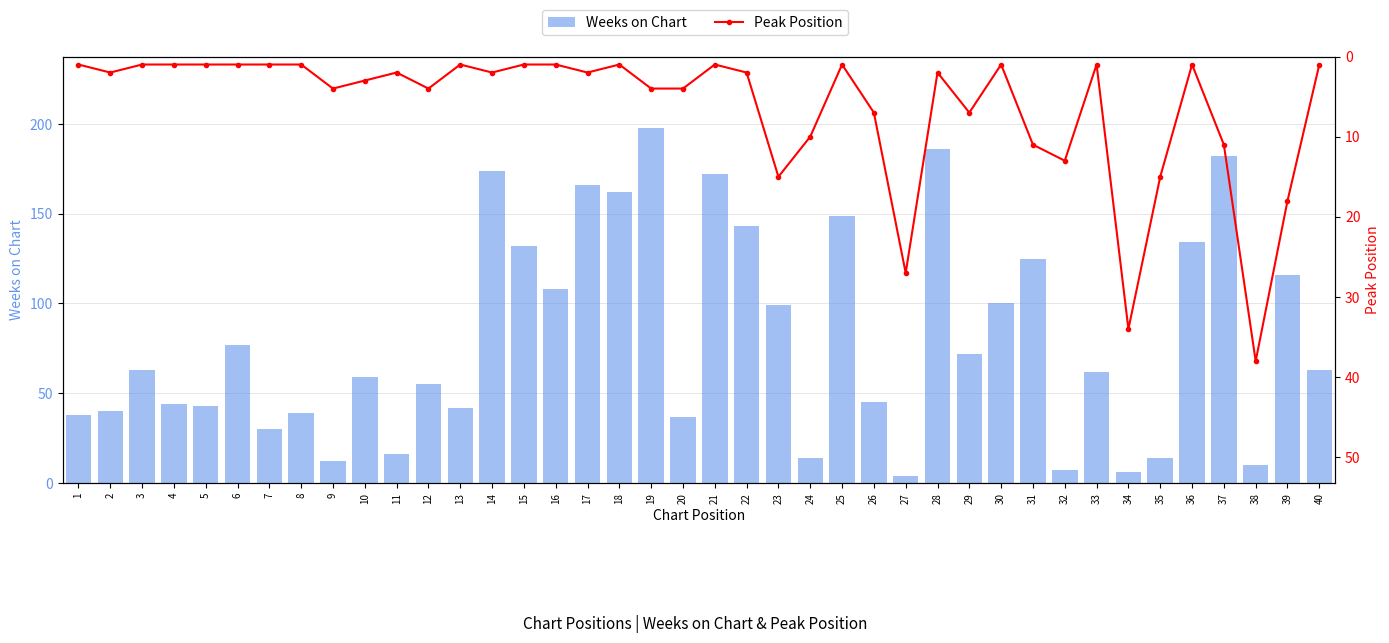

Rank the series by their maximum value, from lowest to highest.

Peak Position, Weeks on Chart